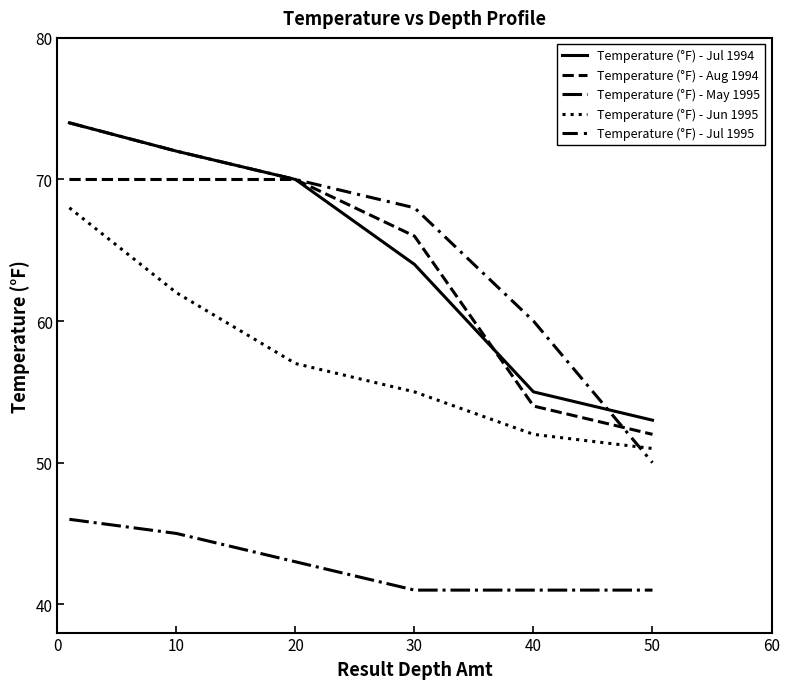

Does the chart have visible grid lines?

No